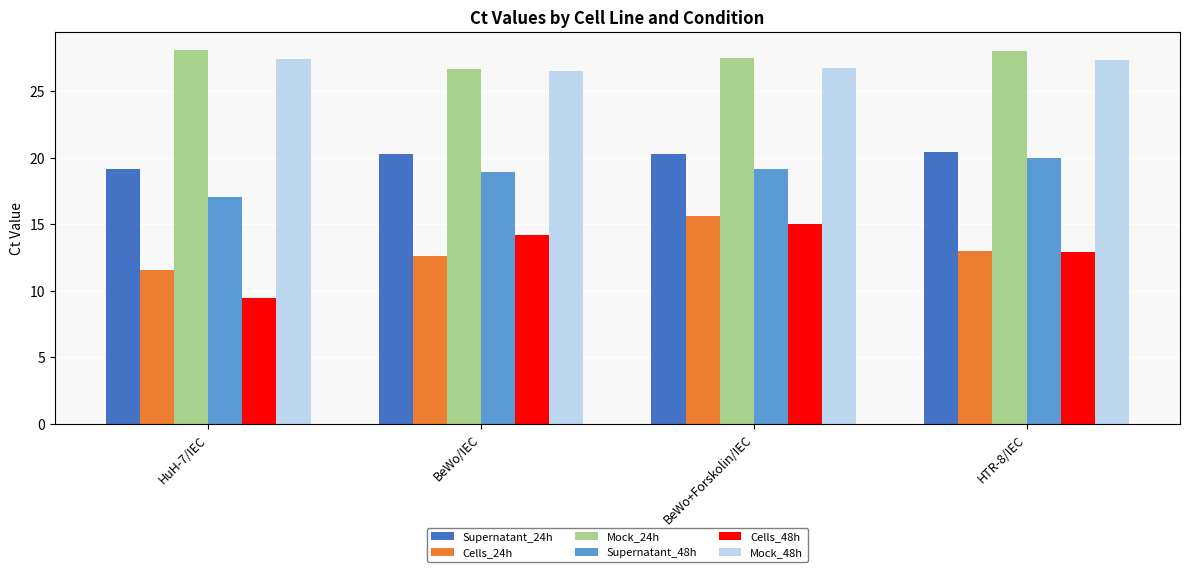

What is the difference between the second highest and second lowest values in the Mock_48h series?

0.6